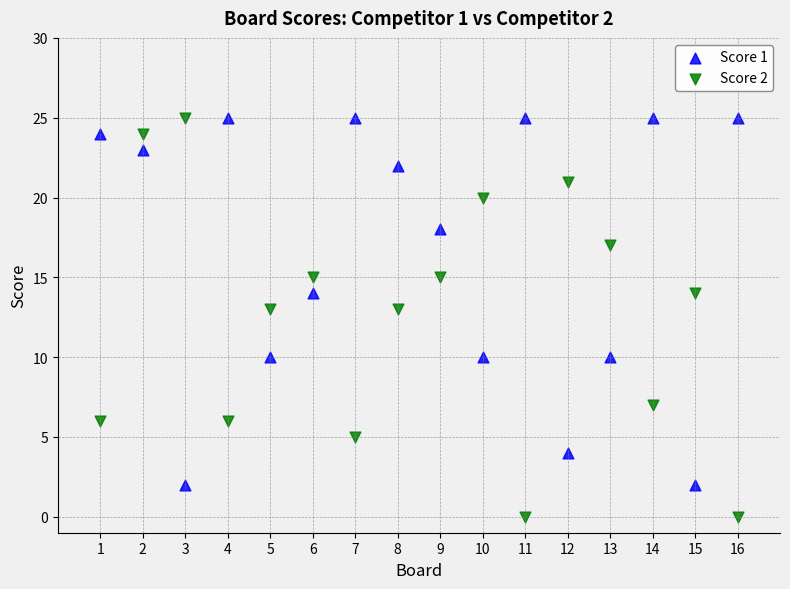

What are all the series names shown in the legend?

Score 1, Score 2